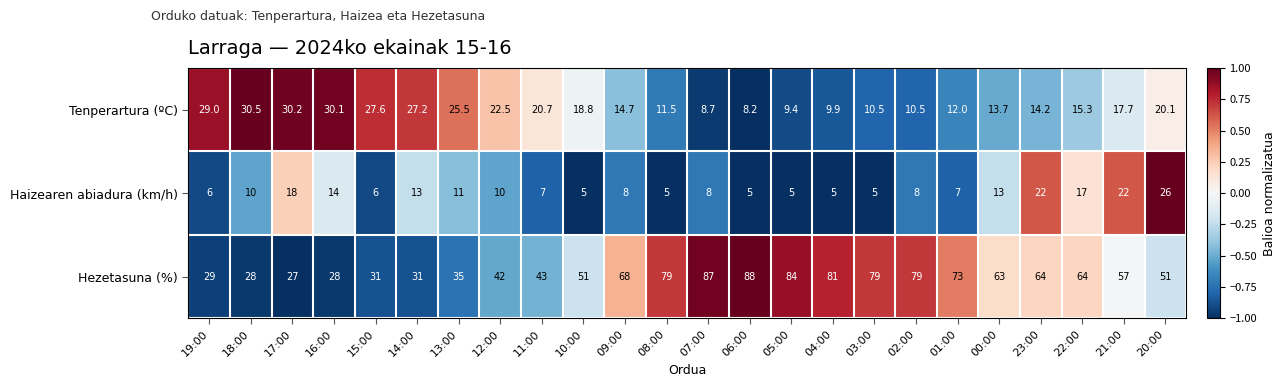

Which series has the largest total across all categories?

Hezetasuna (%)